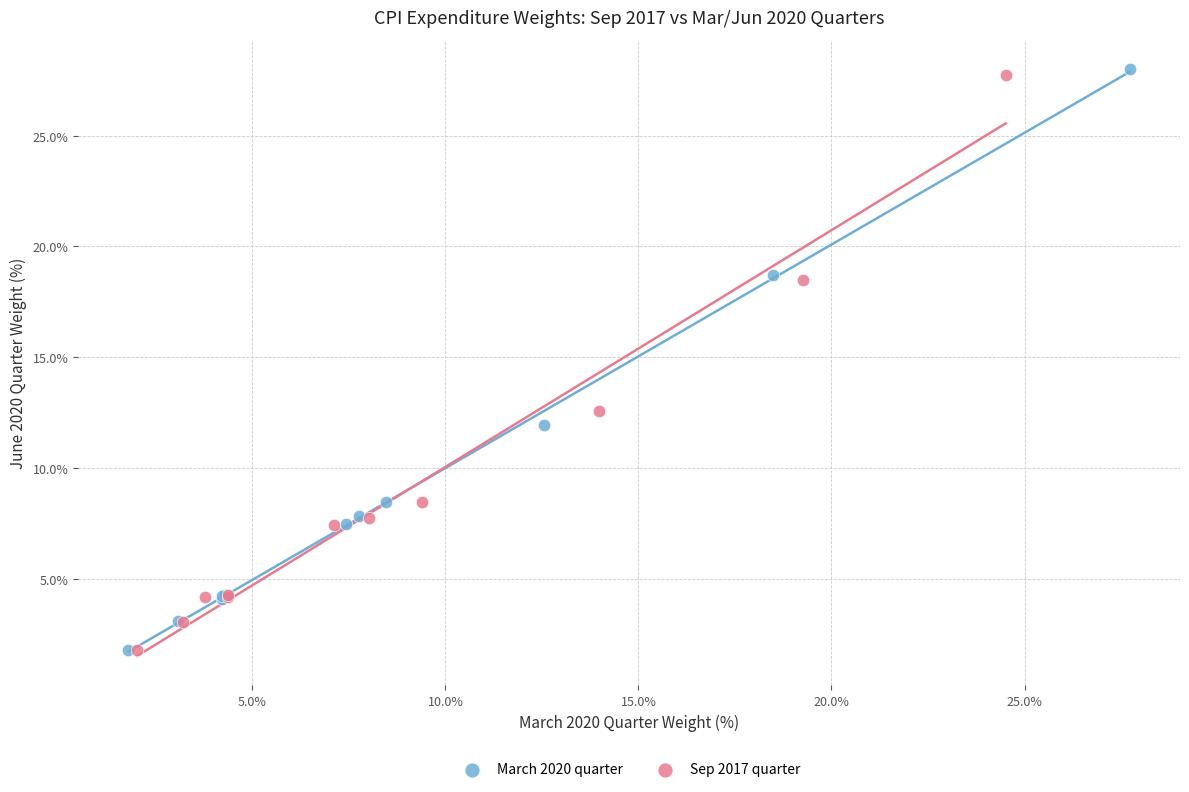

Which series has the largest Y range (max minus min)?

March 2020 quarter